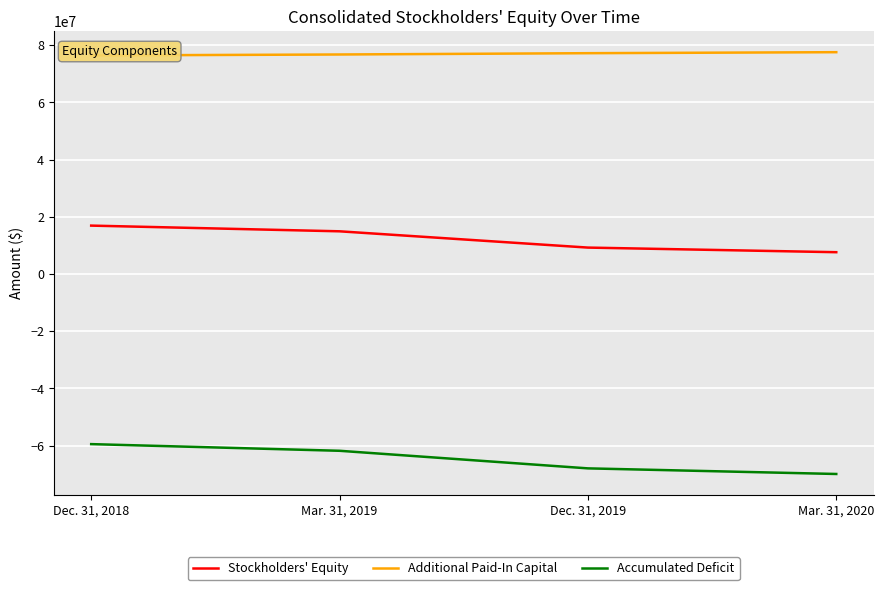

At Mar. 31, 2019, list the series in order from smallest to largest.

Accumulated Deficit, Stockholders' Equity, Additional Paid-In Capital